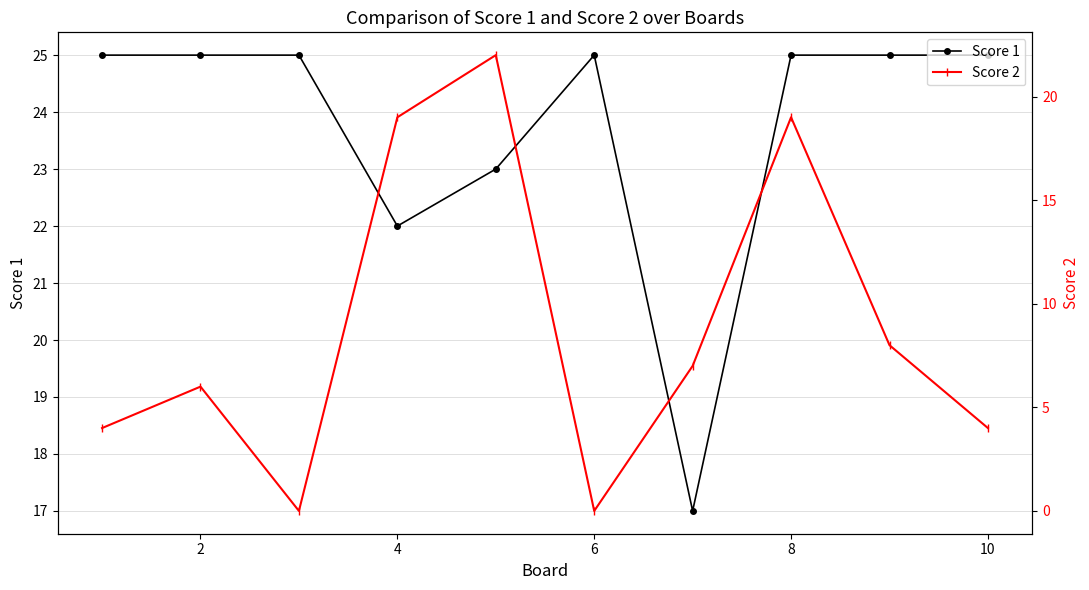

True or false: Score 2 and Score 1 cross at least once.

False